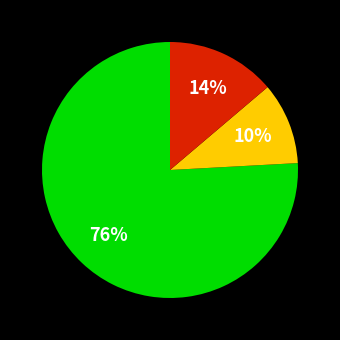

Does any single category account for the majority?

Yes